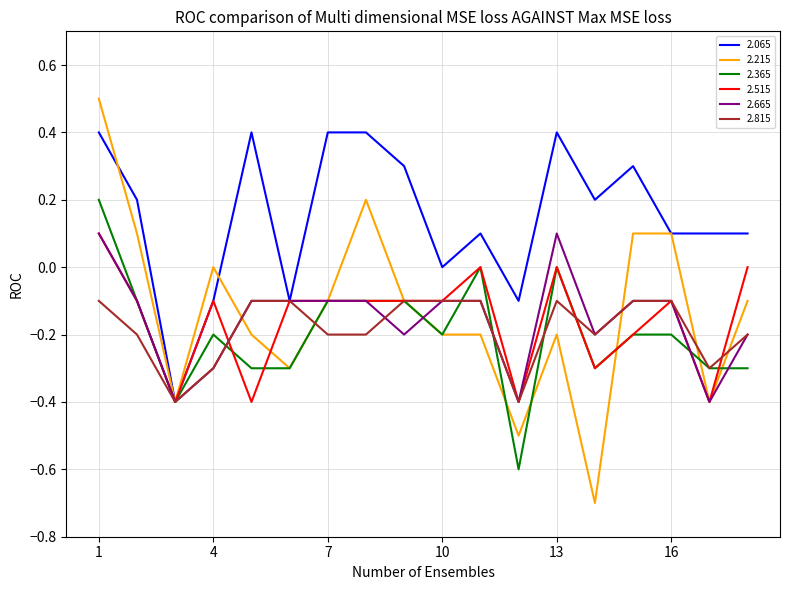

True or false: 2.365 and 2.515 intersect in this chart.

True